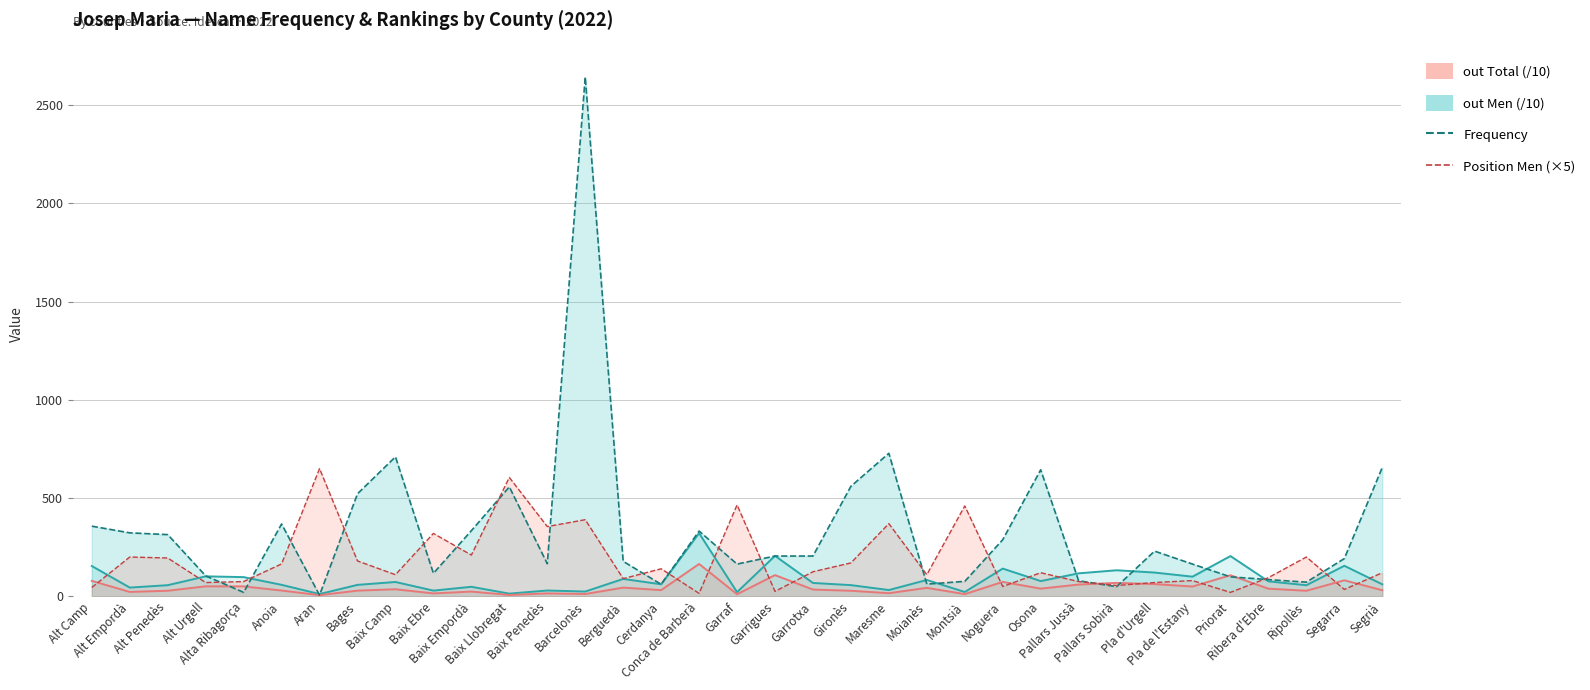

Where is the first local maximum for out Total (/10)?

Alt Urgell